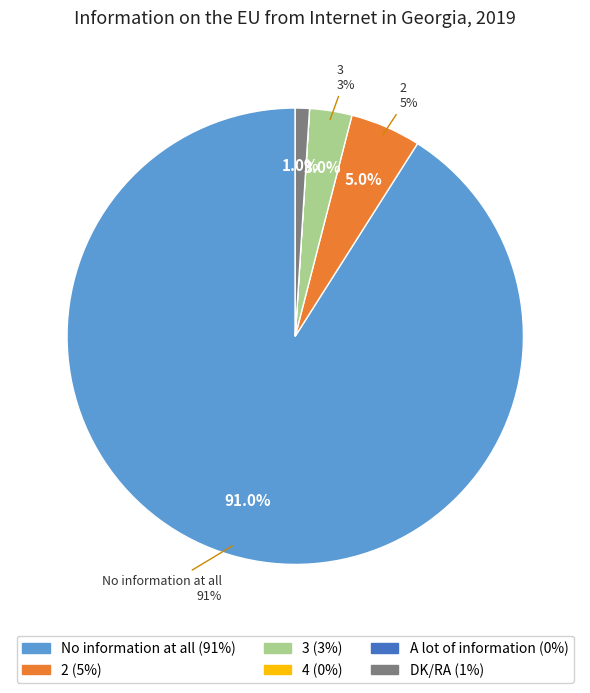

What is the smallest slice in the pie chart?

4